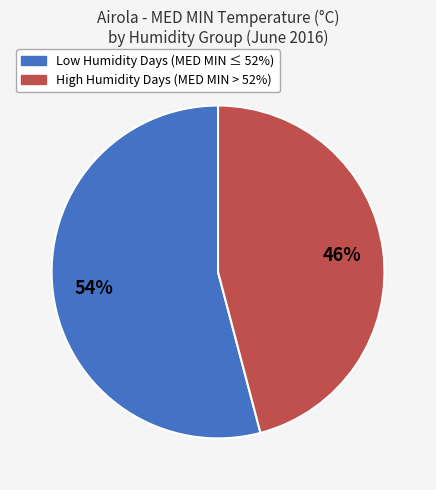

Is there any slice that represents more than half of the pie?

Yes